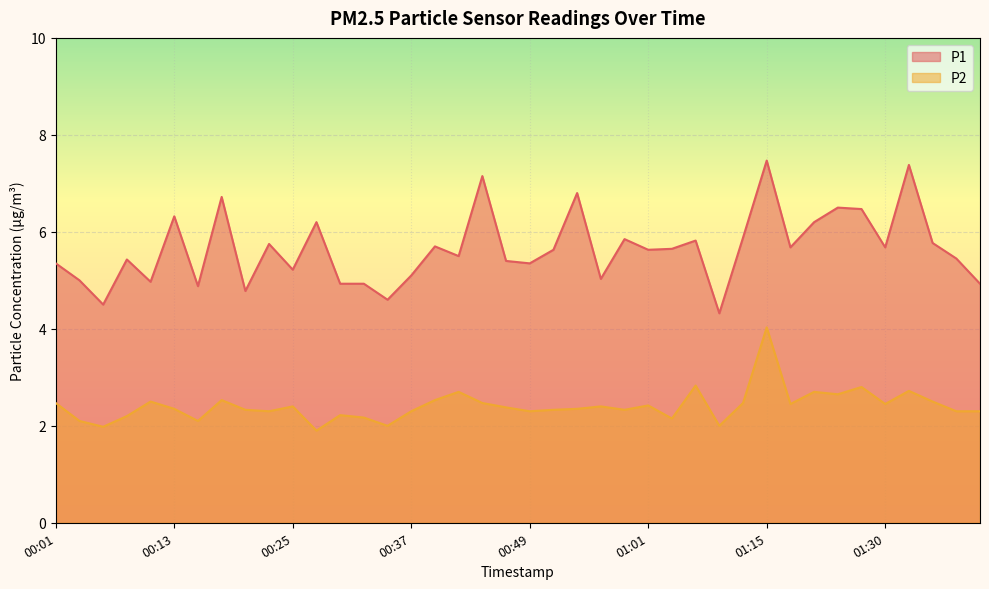

True or false: P2 and P1 cross at least once.

False